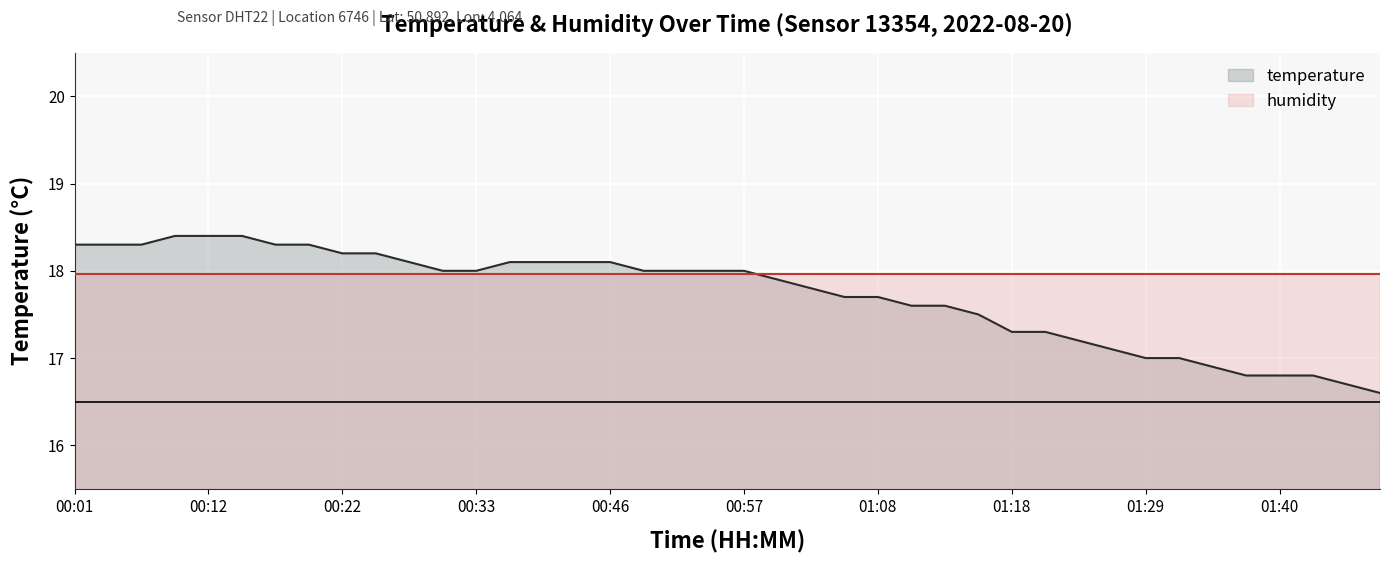

Reading left to right, transcribe all the data shown in this chart.

18.3	18.3	18.3	18.4	18.4	18.4	18.3	18.3	18.2	18.2	18.1	18.0	18.0	18.1	18.1	18.1	18.1	18.0	18.0	18.0	18.0	17.9	17.8	17.7	17.7	17.6	17.6	17.5	17.3	17.3	17.2	17.1	17.0	17.0	16.9	16.8	16.8	16.8	16.7	16.6